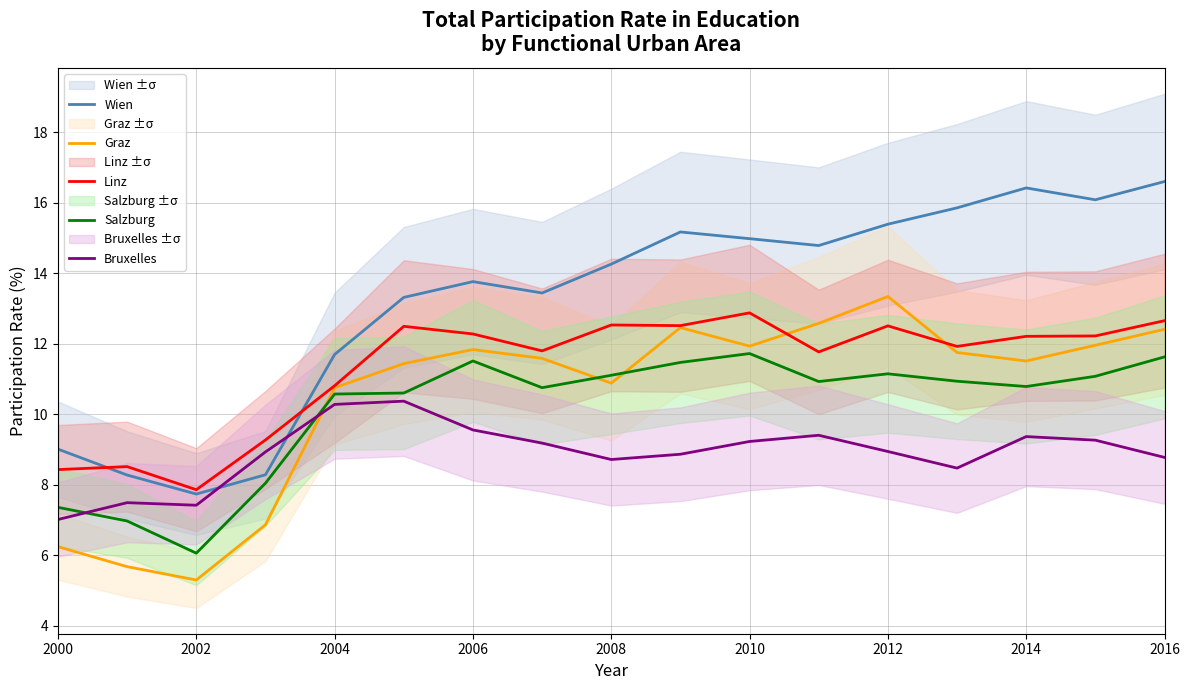

What is the minimum value for Wien?

7.7